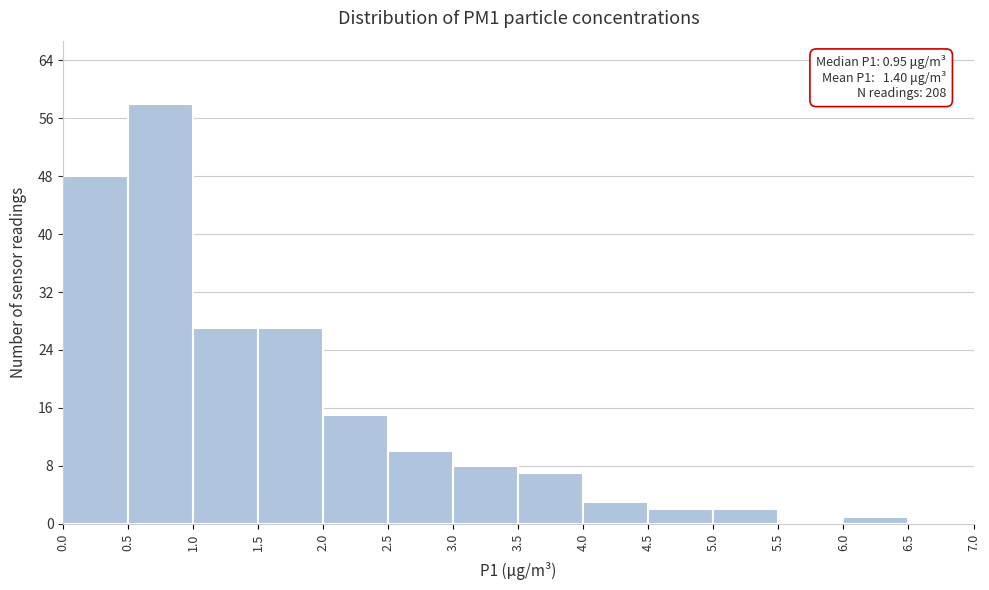

Which range on the x-axis has the tallest bar?

0.5 to 1.0